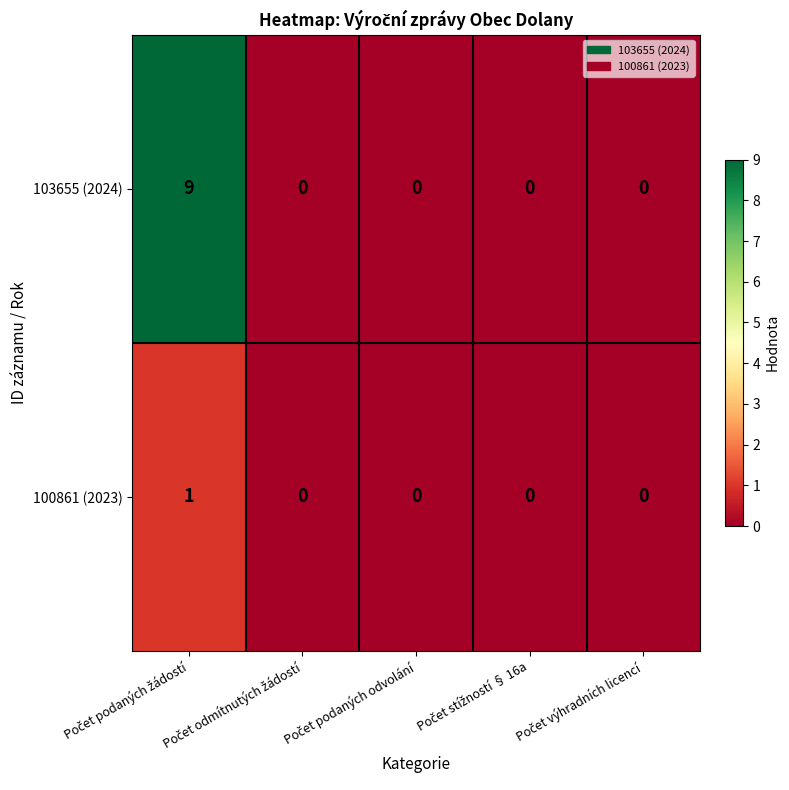

Which series has the largest range (max minus min)?

103655 (2024)